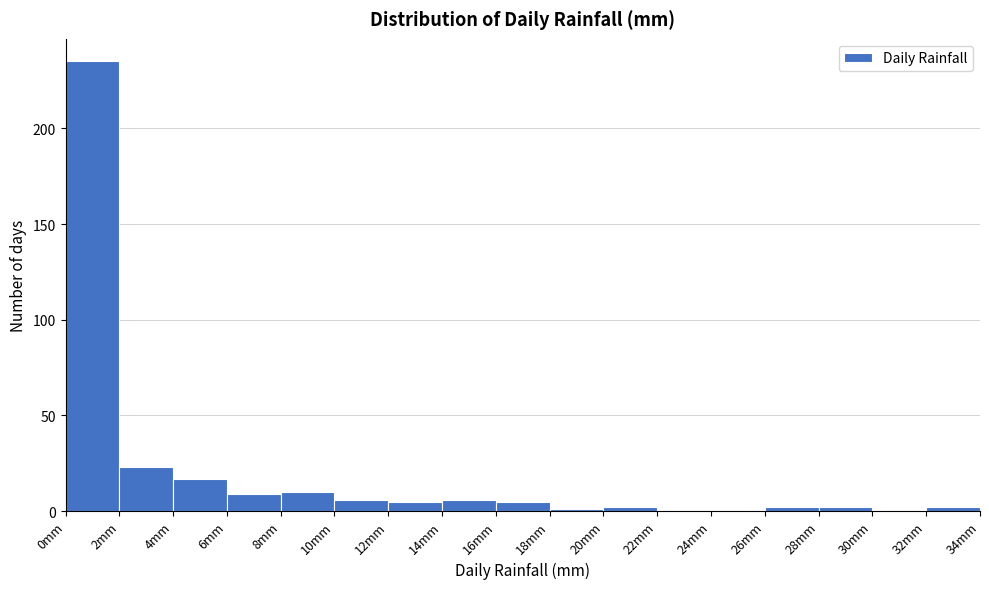

Over which range of the x-axis is the bar tallest?

0 to 2